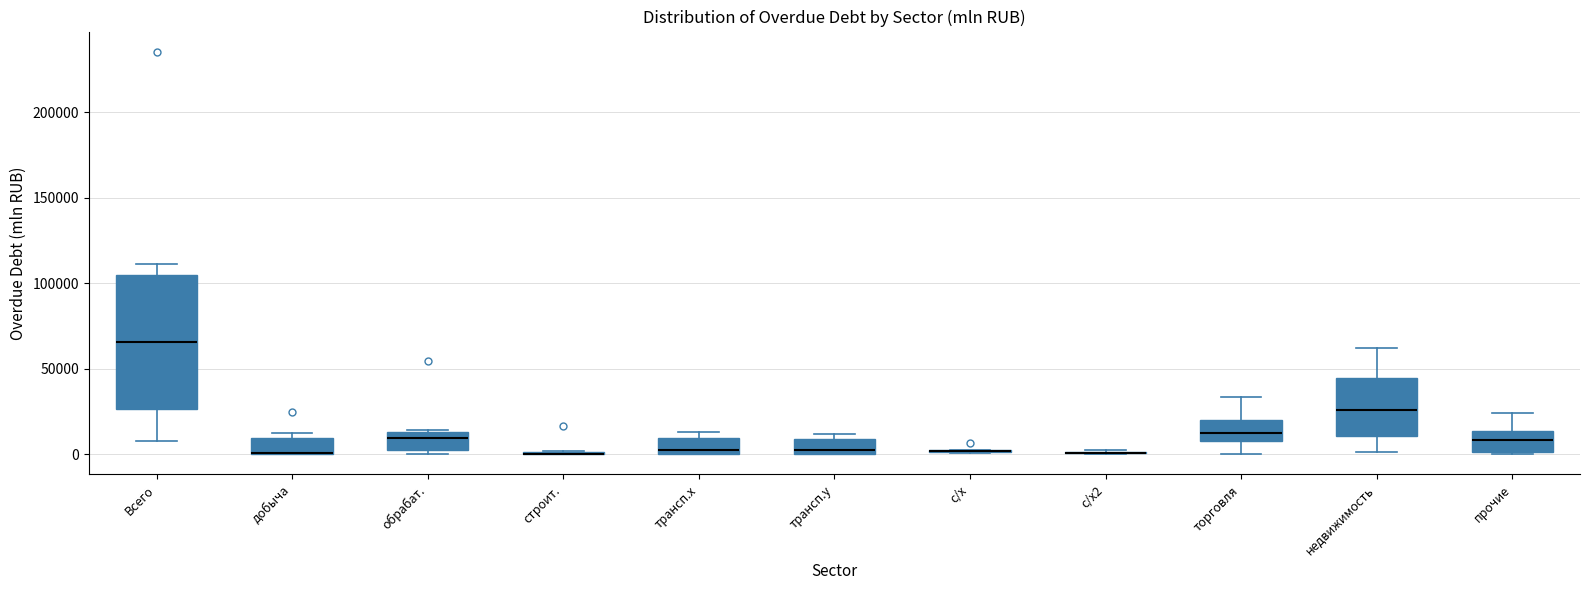

Reading left to right, read every box against the y-axis: the position of its median line, the range the box covers, and the ends of its whiskers. The values are not printed on the chart, so give them approximately, as read against the axis.

Всего: median 65000, box 25000 to 105000, whiskers 10000 to 110000
добыча: median 0 (drawn on the box's lower edge), box 0 to 10000, whiskers 0 to 10000 (just above the box's upper edge)
обрабат.: median 10000, box 0 to 15000, whiskers 0 (just below the box's lower edge) to 15000
строит.: box collapsed to a line at 0, whiskers 0 to 0
трансп.x: median 5000, box 0 to 10000, whiskers 0 to 15000
трансп.y: median 0 (just above the box's lower edge), box 0 to 10000, whiskers 0 to 10000 (just above the box's upper edge)
с/х: box collapsed to a line at 0, whiskers 0 to 5000
с/х2: box collapsed to a line at 0, whiskers 0 to 5000
торговля: median 10000 (inside the box), box 10000 to 20000, whiskers 0 to 35000
недвижимость: median 25000, box 10000 to 45000, whiskers 0 to 60000
прочие: median 10000, box 0 to 15000, whiskers 0 to 25000